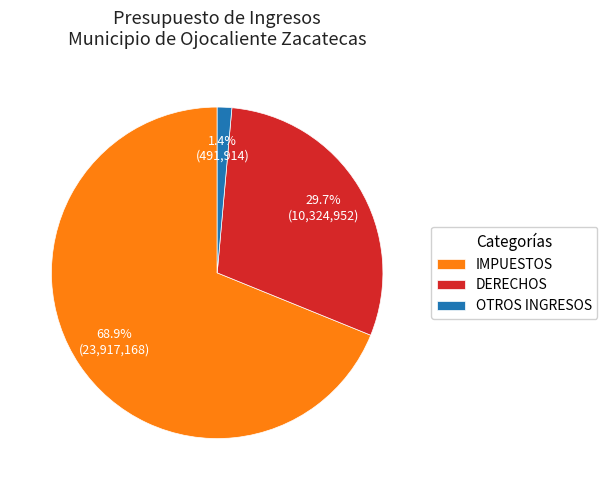

Do OTROS INGRESOS and DERECHOS together represent more than half of the pie?

No